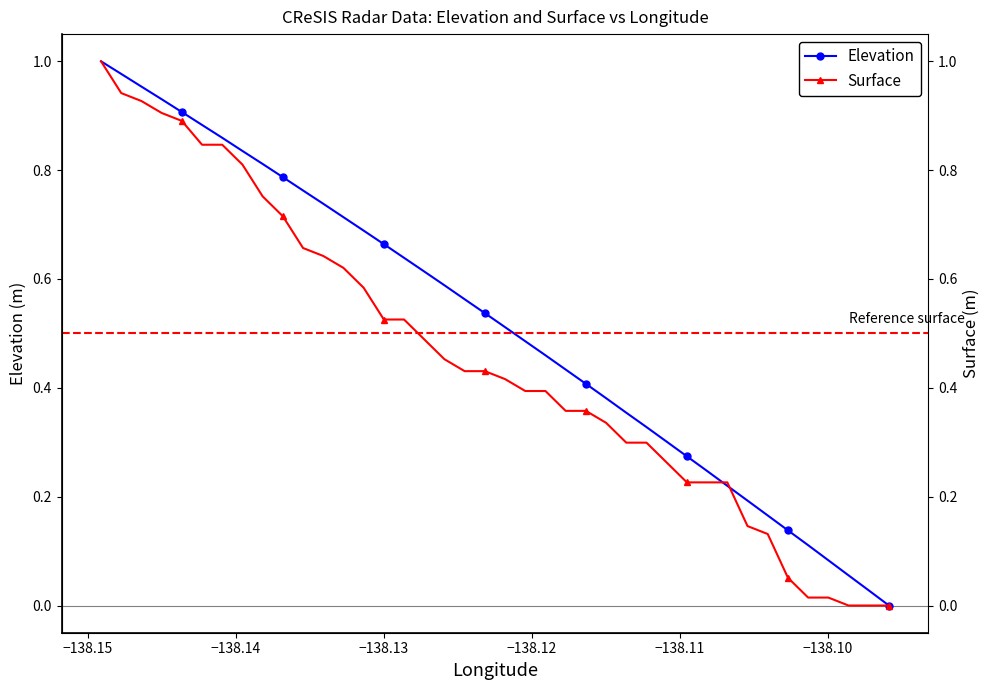

How many data points in Elevation are above 0?

39